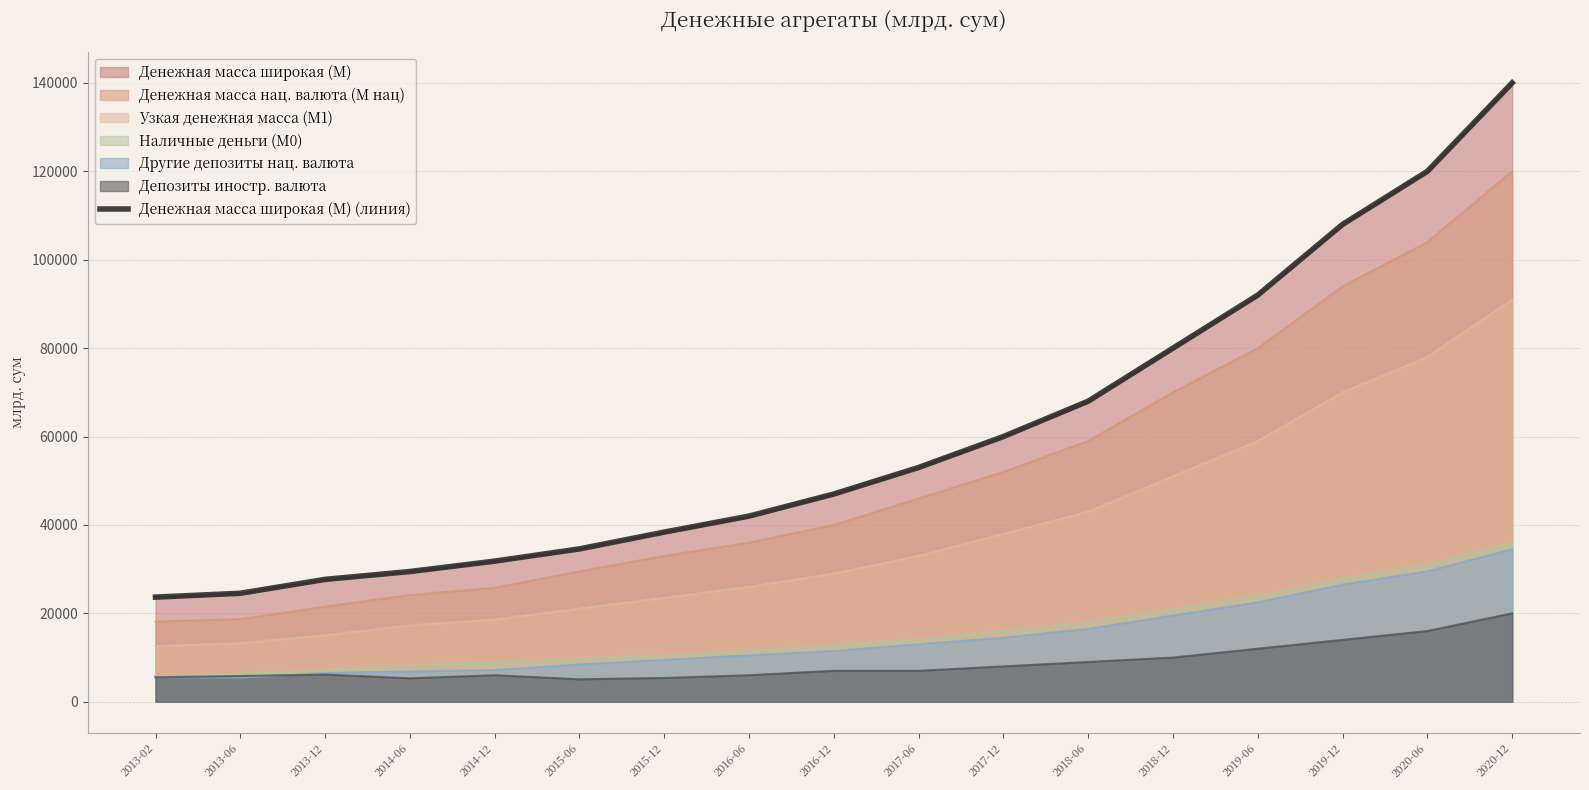

What position from the left is 2017-12?

11